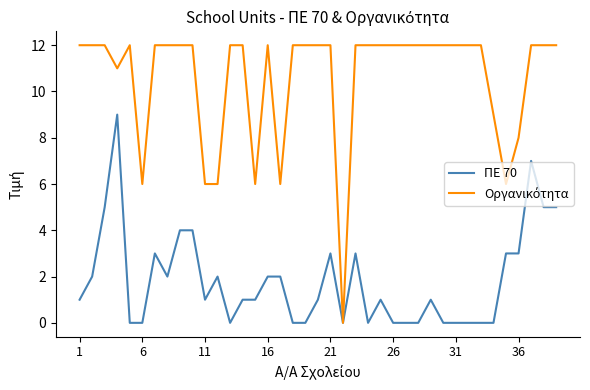

What is the highest value of the ΠΕ 70 series?

9